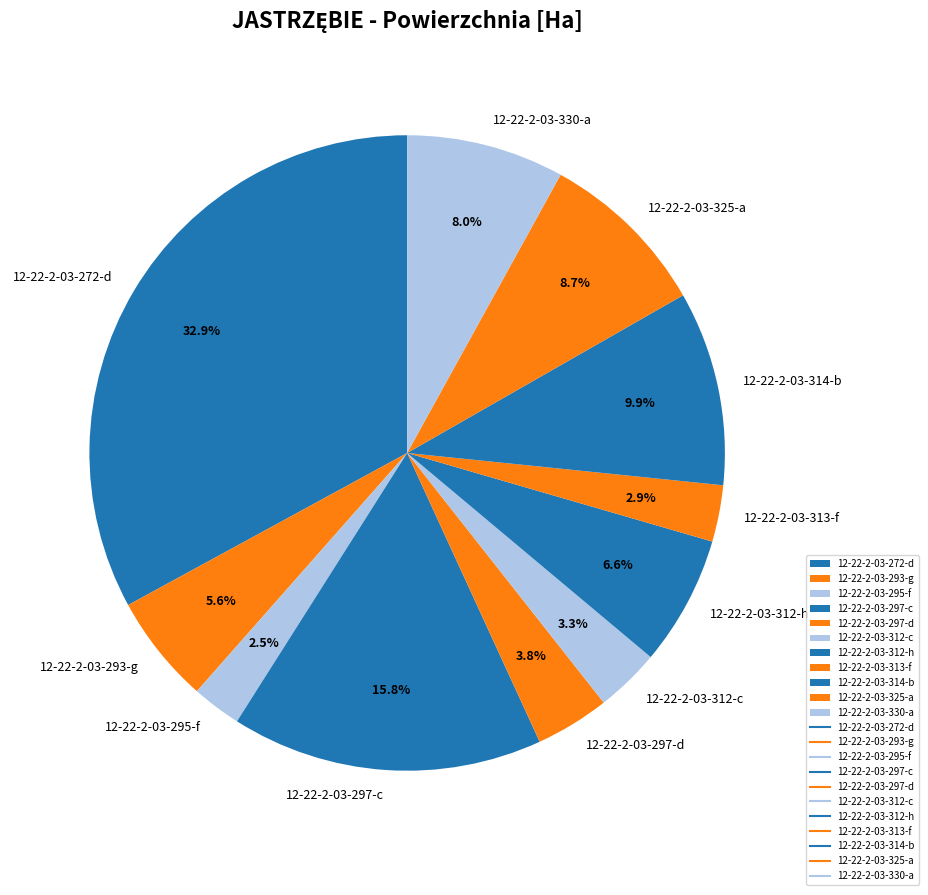

To the nearest percent, what is the difference between the 12-22-2-03-313-f and 12-22-2-03-293-g slice percentages?

3%